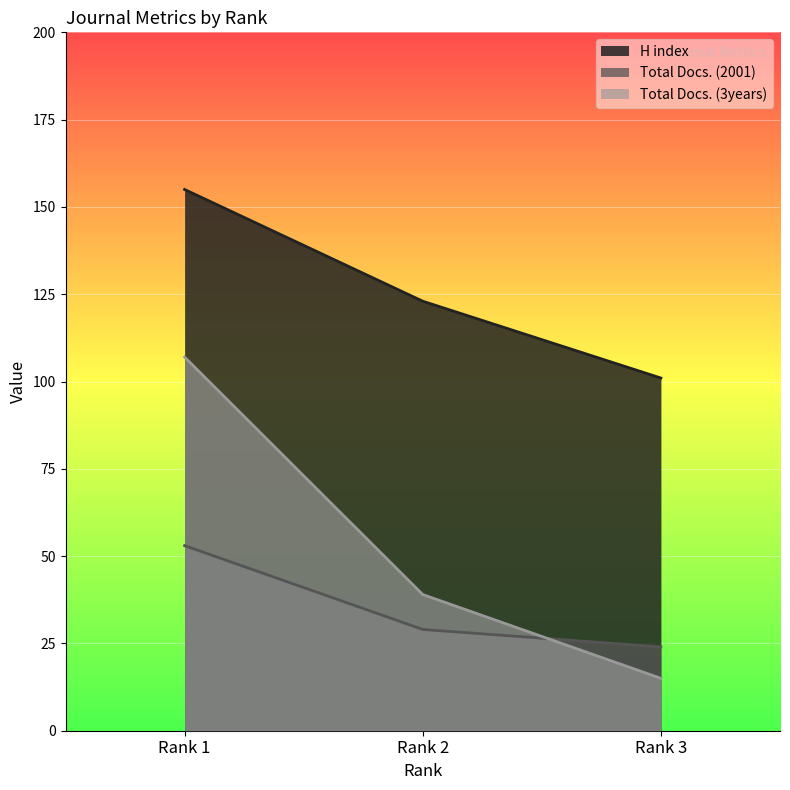

Is the value of Total Docs. (2001) at Rank 1 greater than the value of Total Docs. (3years) at Rank 1?

No